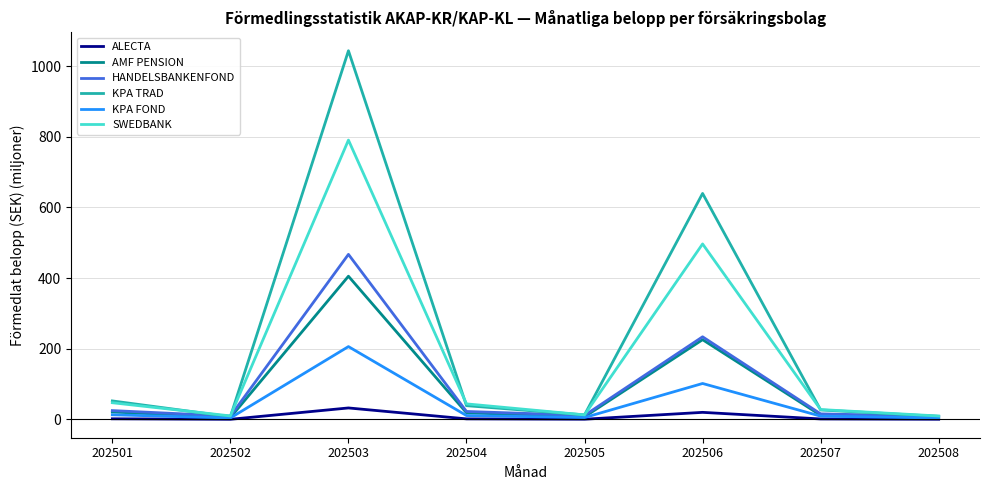

What is the total value across all series at 202504?

136.6